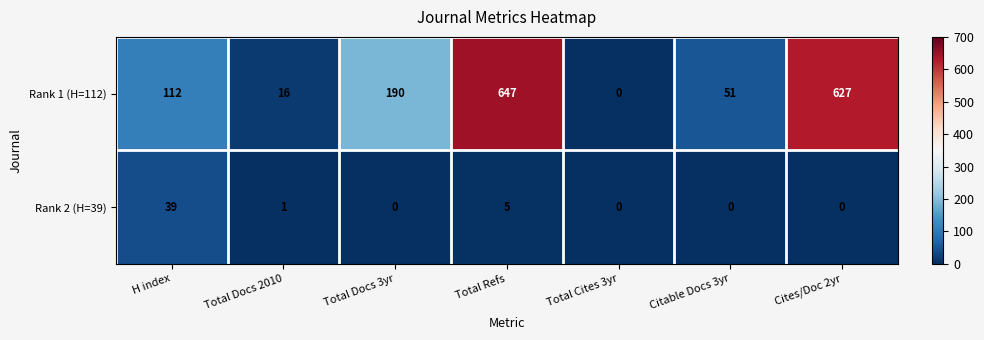

What is the difference between the maximum and minimum values in the Rank 2 (H=39) series?

39